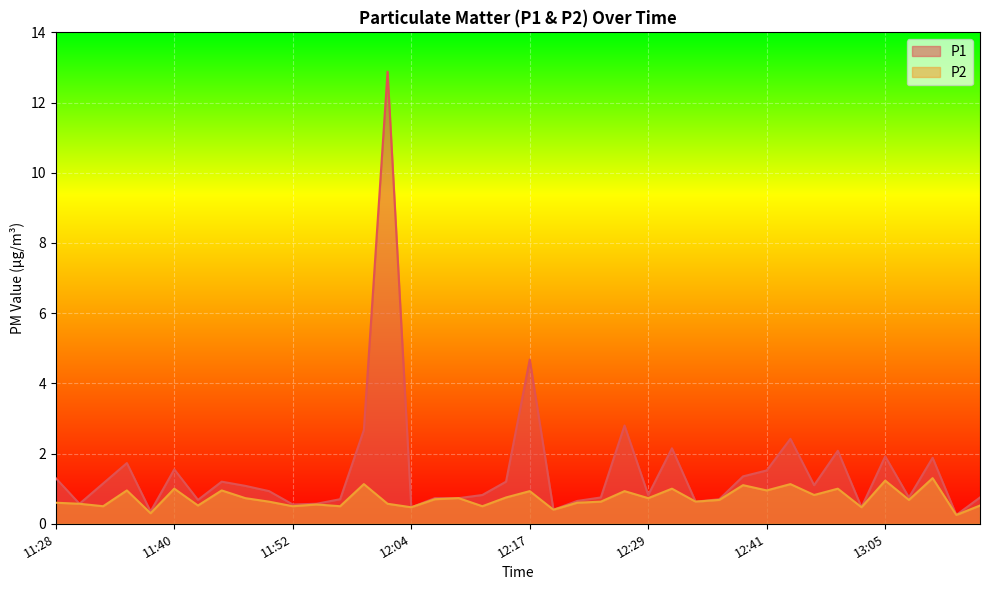

The value of P1 at 13:13 is 0.4. True or false?

False